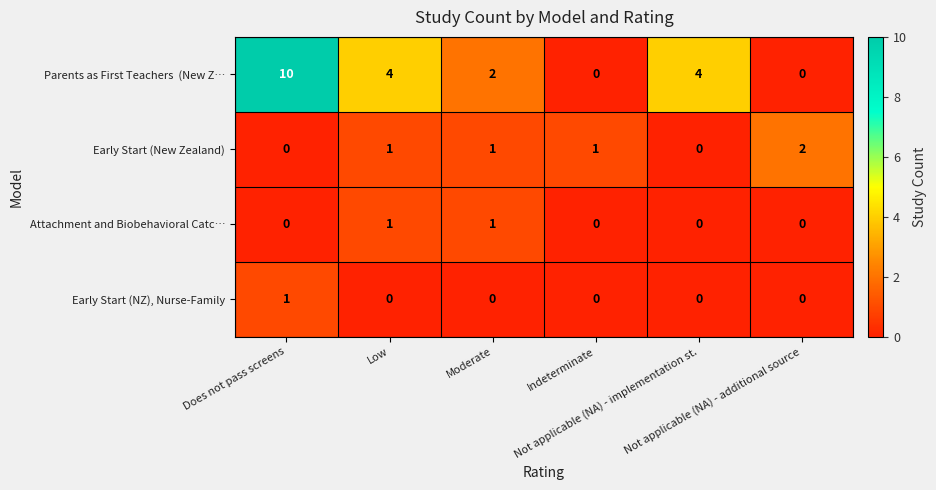

Count the Attachment and Biobehavioral Catc… values in the range 0 to 1.

6